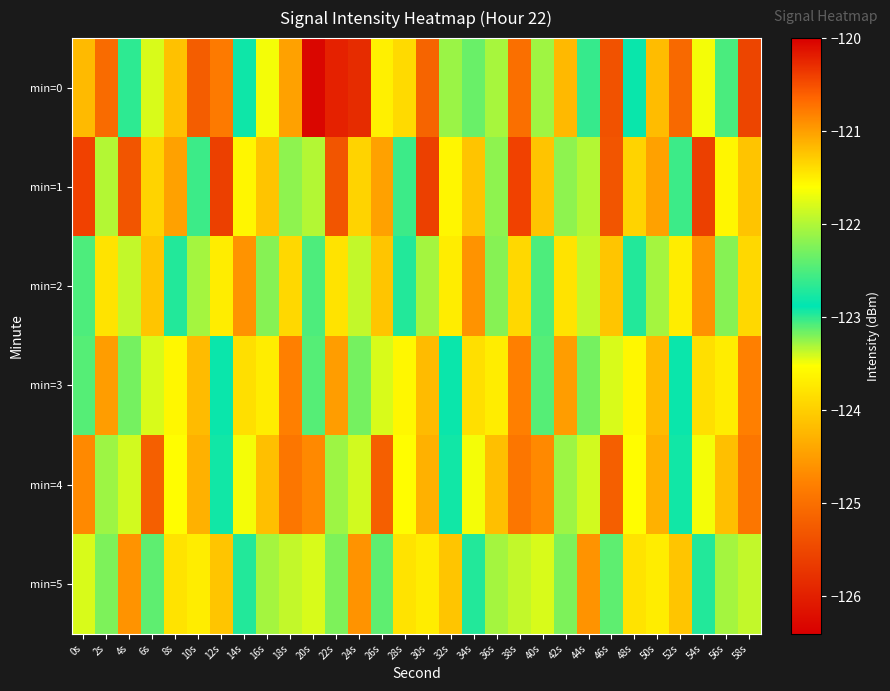

Reading left to right, extract all data points from this chart.

min=0: 0s=-124.2	2s=-125.0	4s=-123.0	6s=-121.8	8s=-121.2	10s=-125.2	12s=-124.9	14s=-122.8	16s=-121.7	18s=-124.5	20s=-126.3	22s=-120.2	24s=-125.8	26s=-123.7	28s=-123.9	30s=-125.1	32s=-123.3	34s=-123.1	36s=-122.0	38s=-125.0	40s=-123.3	42s=-124.2	44s=-122.6	46s=-125.4	48s=-122.8	50s=-124.2	52s=-125.1	54s=-123.5	56s=-122.5	58s=-125.5
min=1: 0s=-120.4	2s=-123.3	4s=-125.3	6s=-124.0	8s=-124.5	10s=-123.0	12s=-125.6	14s=-123.6	16s=-124.1	18s=-122.2	20s=-123.3	22s=-125.3	24s=-124.0	26s=-124.5	28s=-123.0	30s=-125.6	32s=-123.6	34s=-124.1	36s=-122.2	38s=-120.4	40s=-124.1	42s=-122.2	44s=-123.3	46s=-125.3	48s=-124.0	50s=-124.5	52s=-123.0	54s=-125.6	56s=-123.6	58s=-124.1
min=2: 0s=-122.5	2s=-123.8	4s=-121.9	6s=-124.1	8s=-122.7	10s=-123.3	12s=-121.5	14s=-124.6	16s=-122.2	18s=-123.9	20s=-122.5	22s=-123.8	24s=-121.9	26s=-124.1	28s=-122.7	30s=-123.3	32s=-121.5	34s=-124.6	36s=-122.2	38s=-123.9	40s=-122.5	42s=-123.8	44s=-121.9	46s=-124.1	48s=-122.7	50s=-123.3	52s=-121.5	54s=-124.6	56s=-122.2	58s=-123.9
min=3: 0s=-123.1	2s=-124.5	4s=-122.3	6s=-121.8	8s=-123.6	10s=-124.2	12s=-122.9	14s=-121.4	16s=-123.7	18s=-124.8	20s=-123.1	22s=-124.5	24s=-122.3	26s=-121.8	28s=-123.6	30s=-124.2	32s=-122.9	34s=-121.4	36s=-123.7	38s=-124.8	40s=-123.1	42s=-124.5	44s=-122.3	46s=-121.8	48s=-123.6	50s=-124.2	52s=-122.9	54s=-121.4	56s=-123.7	58s=-124.8
min=4: 0s=-124.7	2s=-122.1	4s=-123.4	6s=-125.2	8s=-121.6	10s=-124.3	12s=-122.8	14s=-123.5	16s=-121.2	18s=-124.9	20s=-124.7	22s=-122.1	24s=-123.4	26s=-125.2	28s=-121.6	30s=-124.3	32s=-122.8	34s=-123.5	36s=-121.2	38s=-124.9	40s=-124.7	42s=-122.1	44s=-123.4	46s=-125.2	48s=-121.6	50s=-124.3	52s=-122.8	54s=-123.5	56s=-121.2	58s=-124.9
min=5: 0s=-121.8	2s=-123.2	4s=-124.6	6s=-122.4	8s=-123.8	10s=-121.5	12s=-124.1	14s=-122.7	16s=-123.3	18s=-121.9	20s=-121.8	22s=-123.2	24s=-124.6	26s=-122.4	28s=-123.8	30s=-121.5	32s=-124.1	34s=-122.7	36s=-123.3	38s=-121.9	40s=-121.8	42s=-123.2	44s=-124.6	46s=-122.4	48s=-123.8	50s=-121.5	52s=-124.1	54s=-122.7	56s=-123.3	58s=-121.9